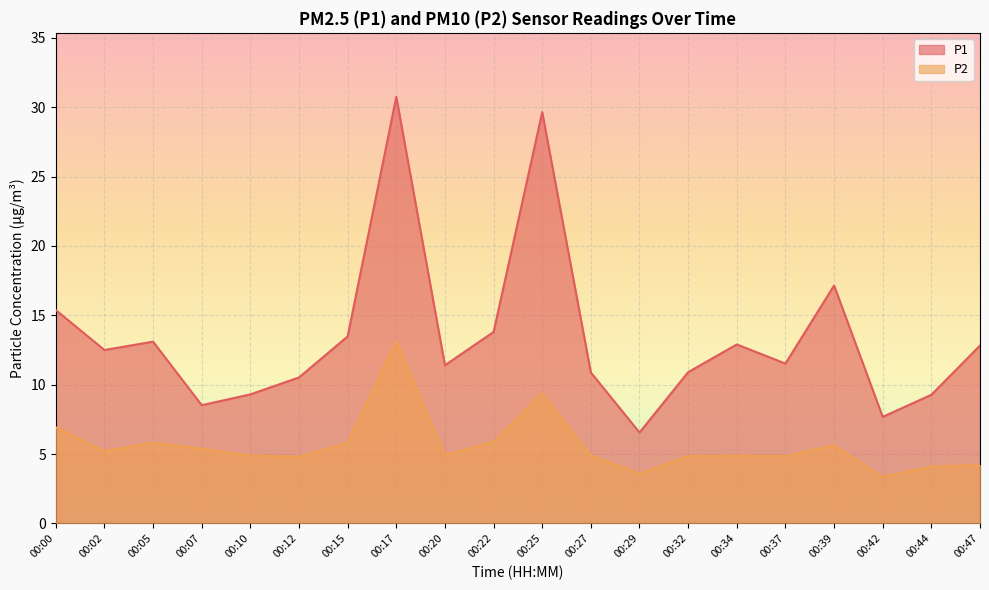

What is the value of the P2 point at the 15th from the left?

4.9